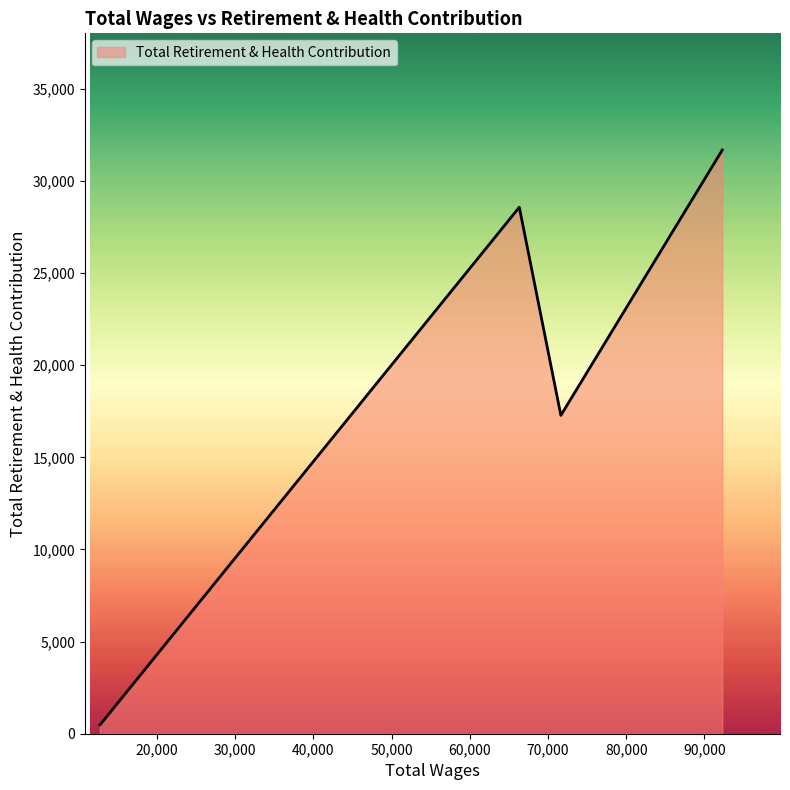

What is the sum of all values?

78481